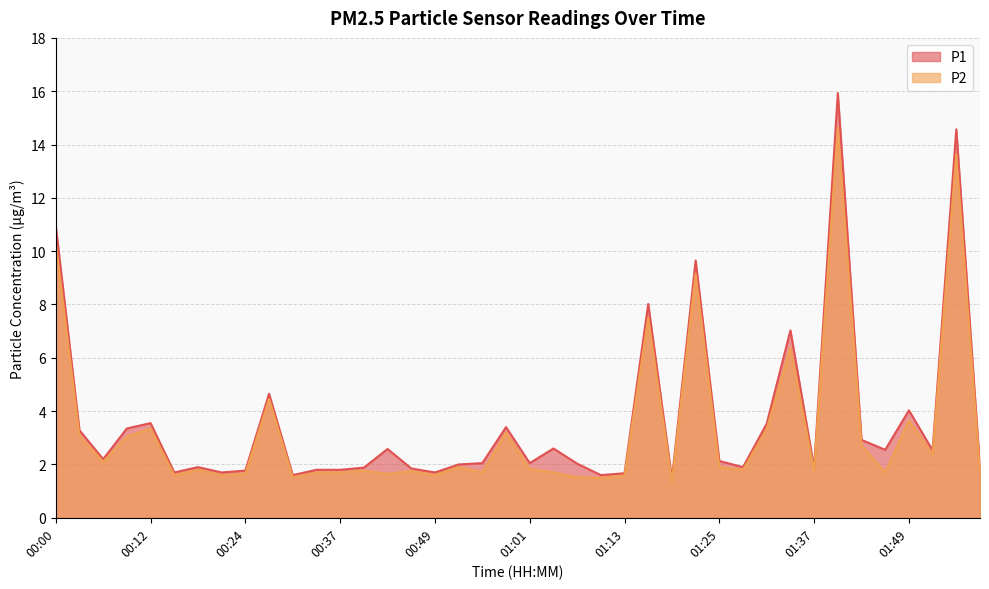

What is the sum of the P2 values at 00:15 and 01:16?

9.1